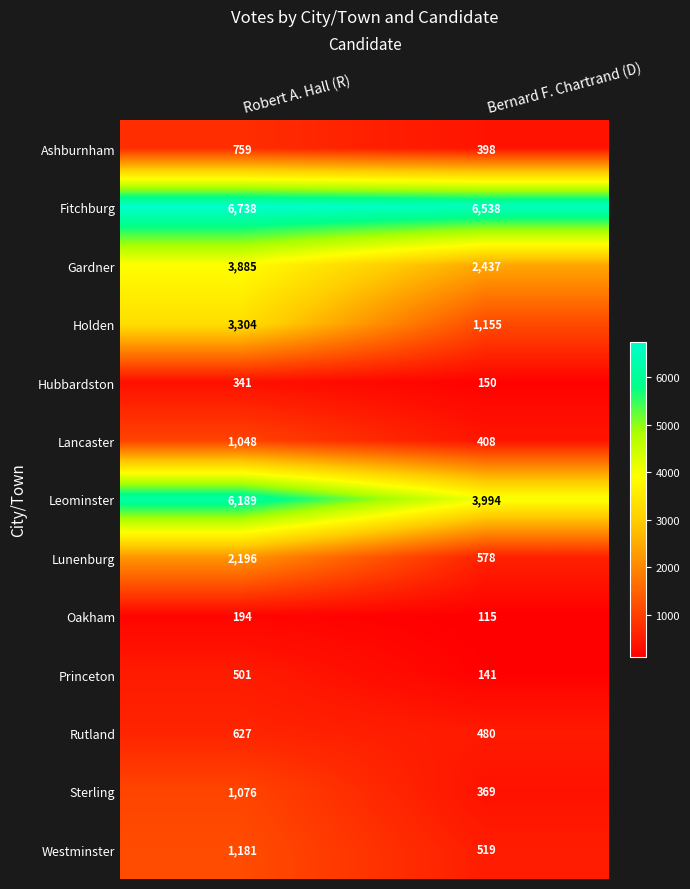

What is the difference between the Leominster values at Robert A. Hall (R) and Bernard F. Chartrand (D)?

2195